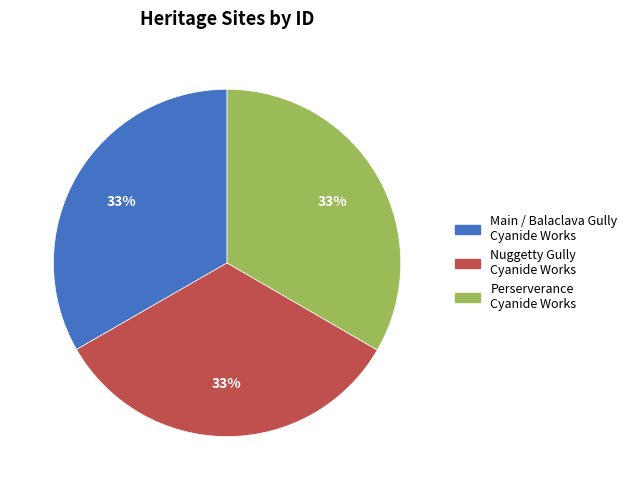

Is there a majority slice in this chart?

No